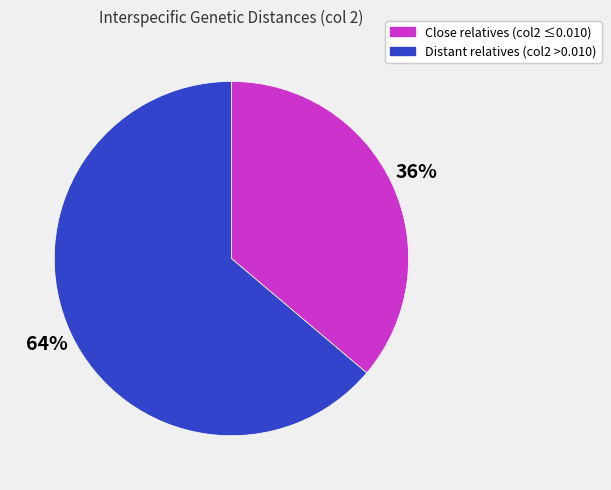

To the nearest percent, what is the difference between the largest and smallest slice percentages?

28%